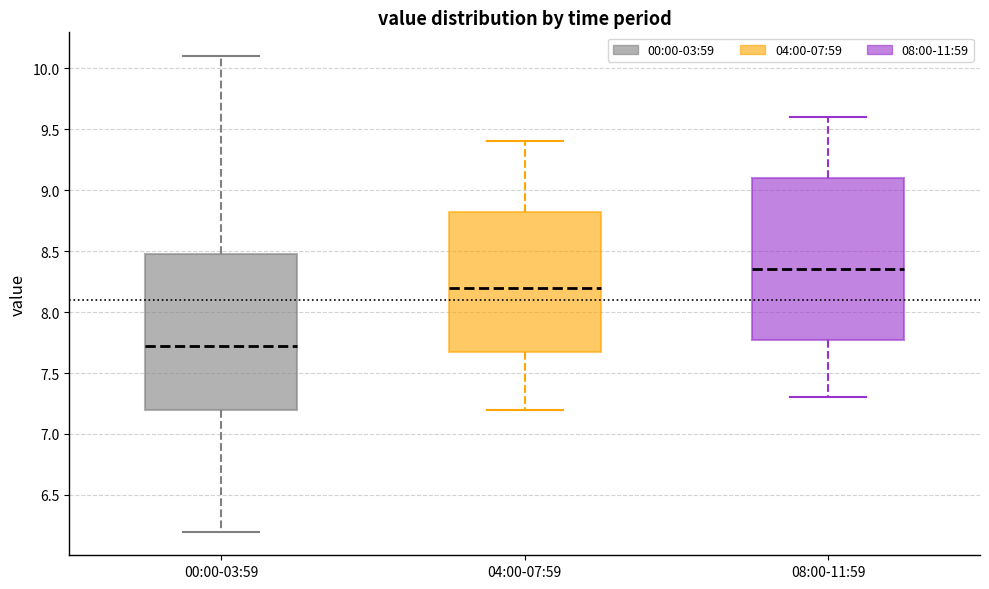

Where is the upper edge of the box for 00:00-03:59 on the y-axis? The values are not printed on the chart, so give them approximately, as read against the axis.

8.50